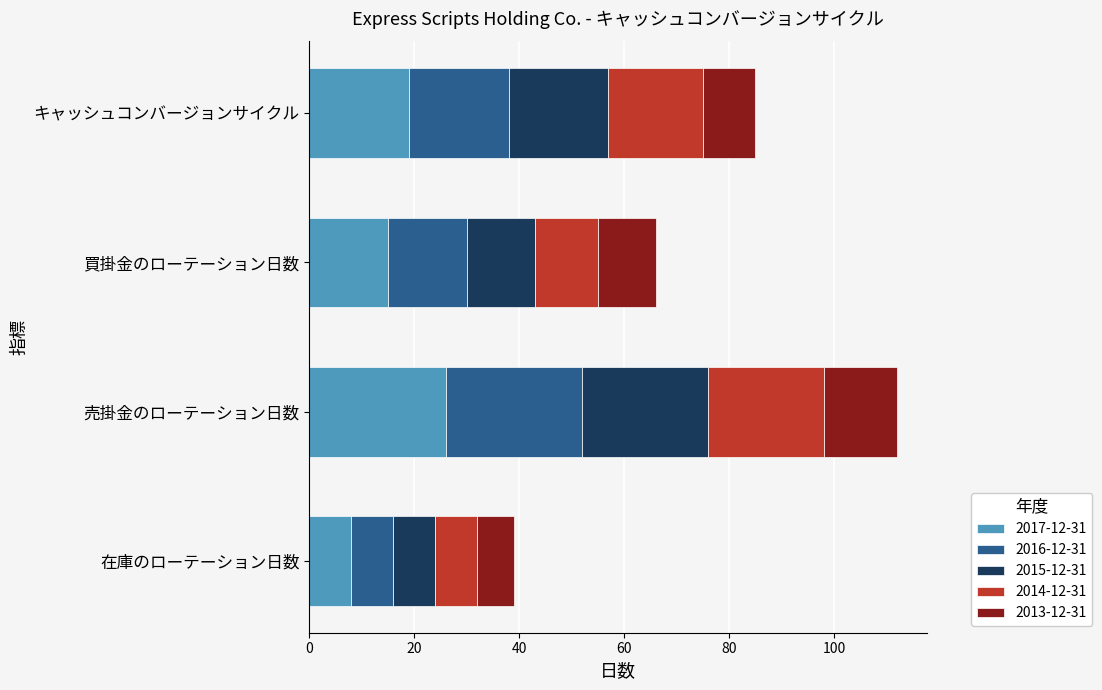

Which category has the highest value in the 2017-12-31 series?

売掛金のローテーション日数